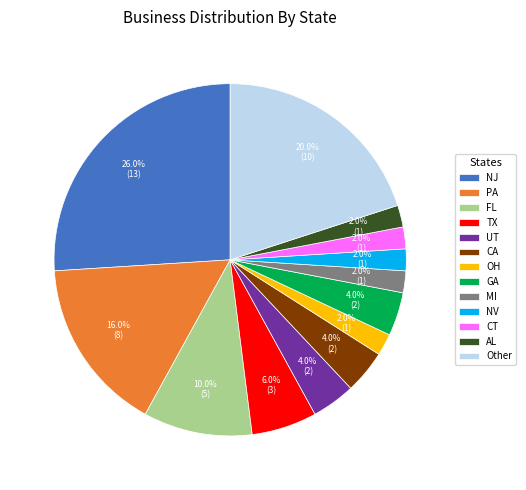

What is the largest slice in the pie chart?

NJ